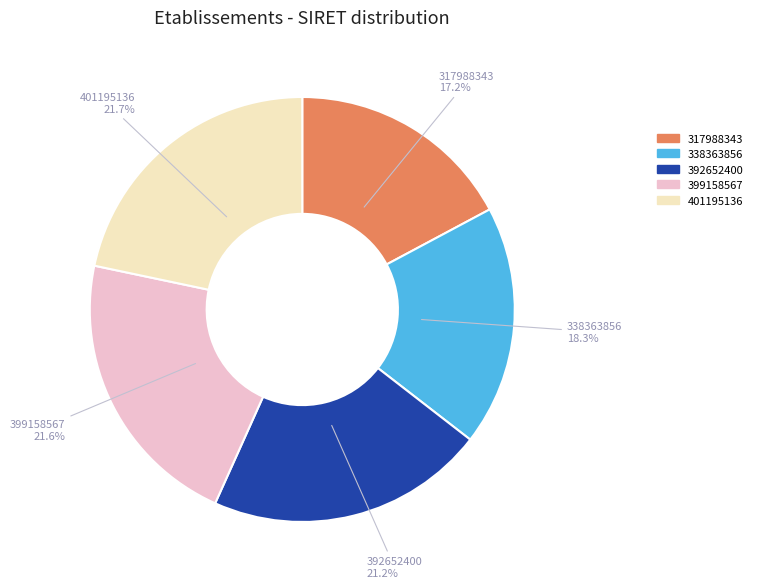

Between 317988343 and 392652400, which is larger?

392652400